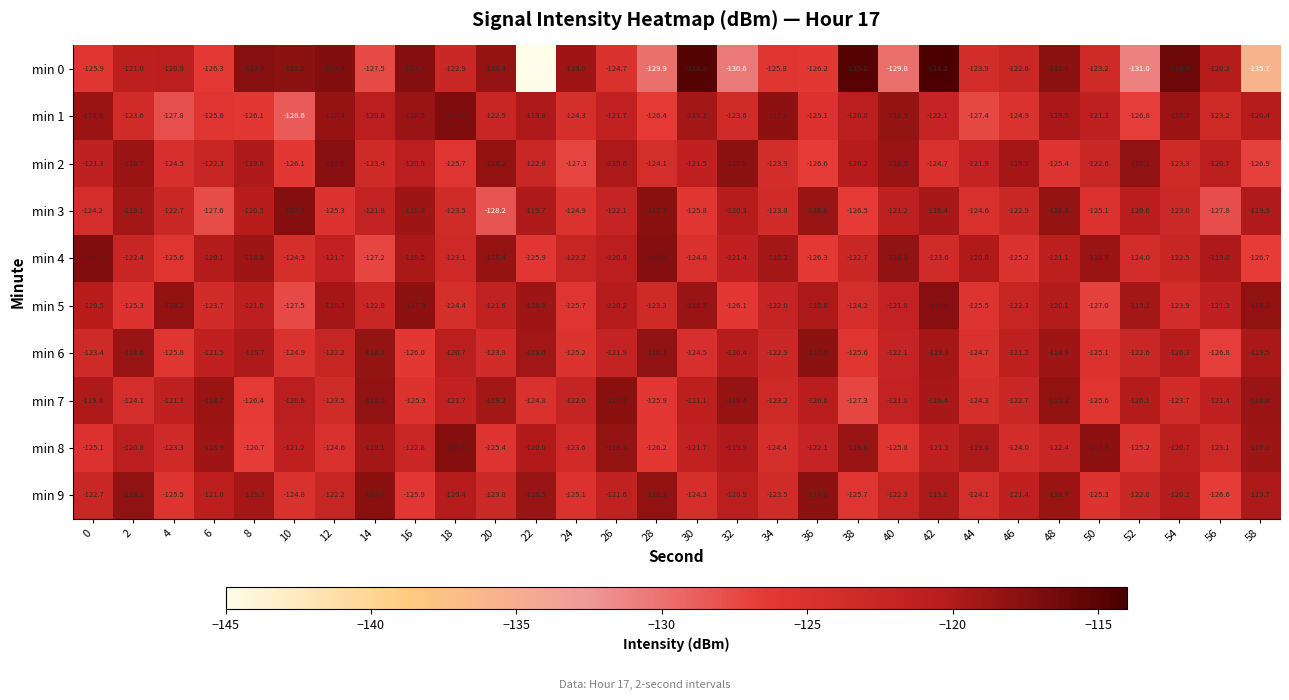

How many series are shown in this chart?

10